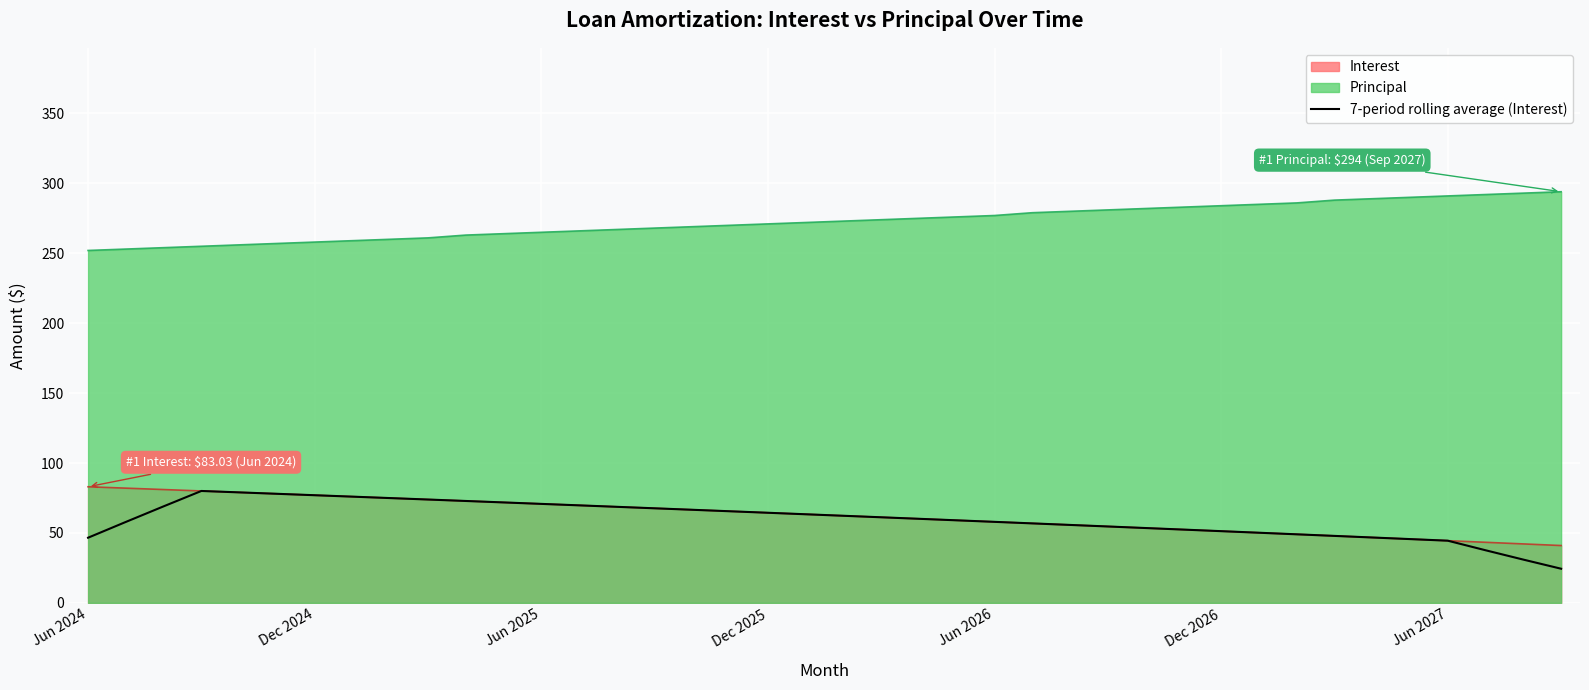

True or false: Principal and Interest cross at least once.

False